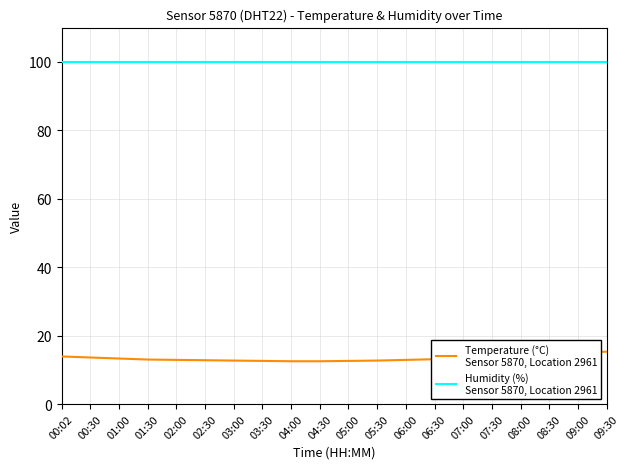

What is the maximum value shown in the chart?

99.9